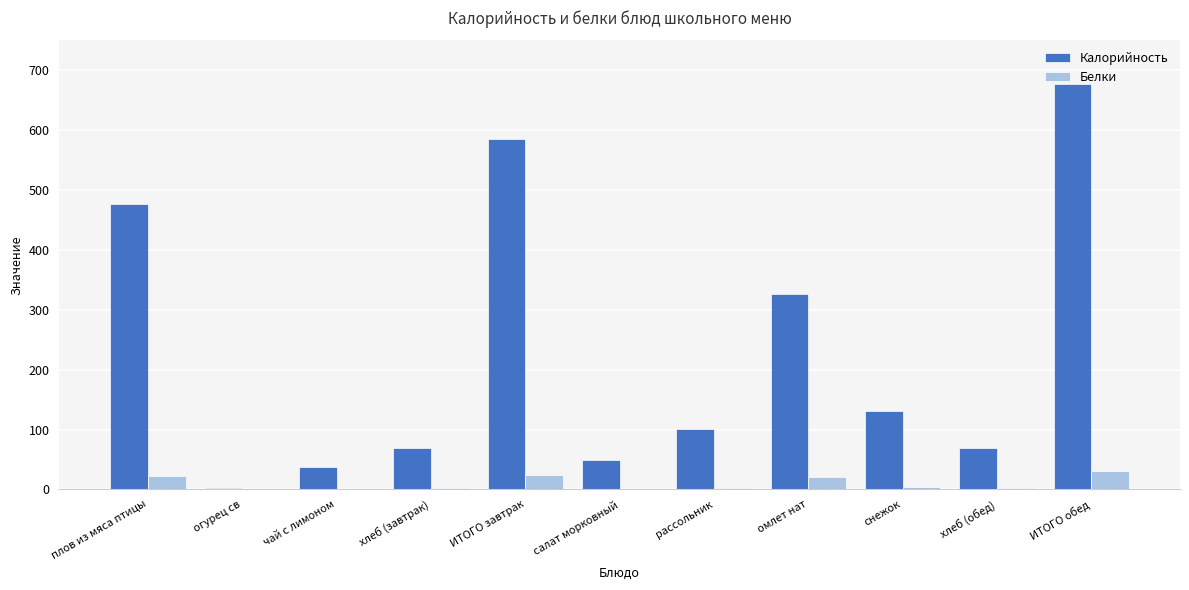

What is the spread (max minus min) of values at рассольник?

97.6